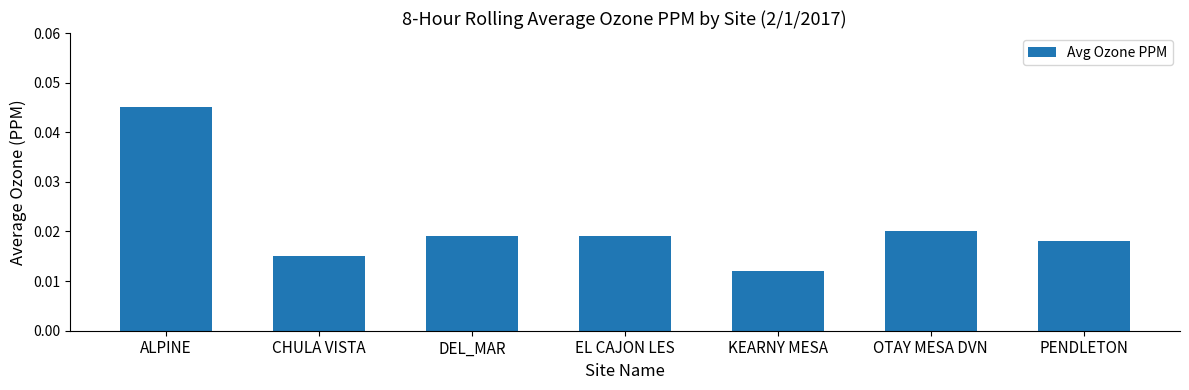

What position from the left is ALPINE?

1